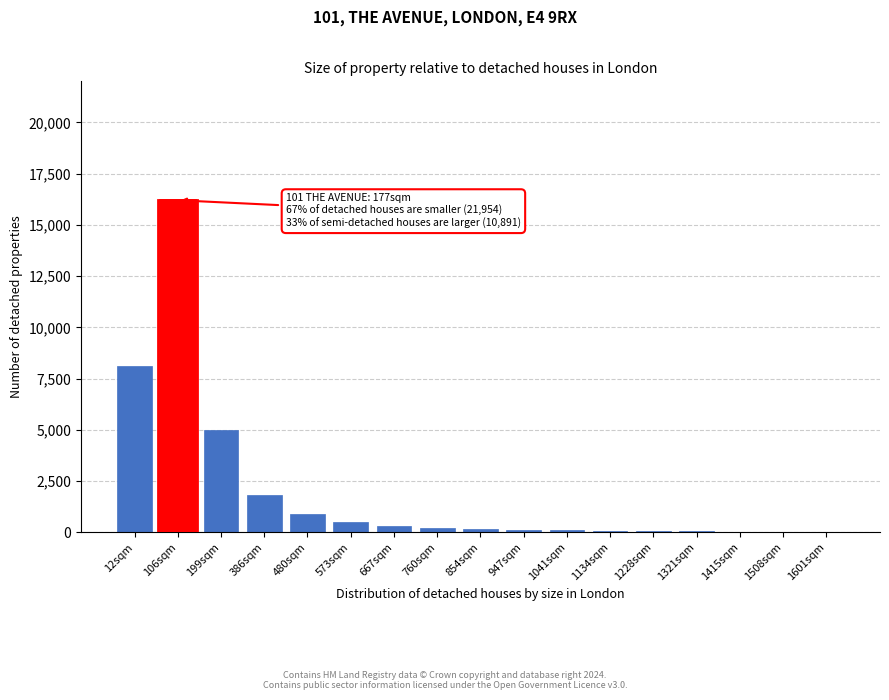

Between 199sqm and 480sqm, which is larger?

199sqm